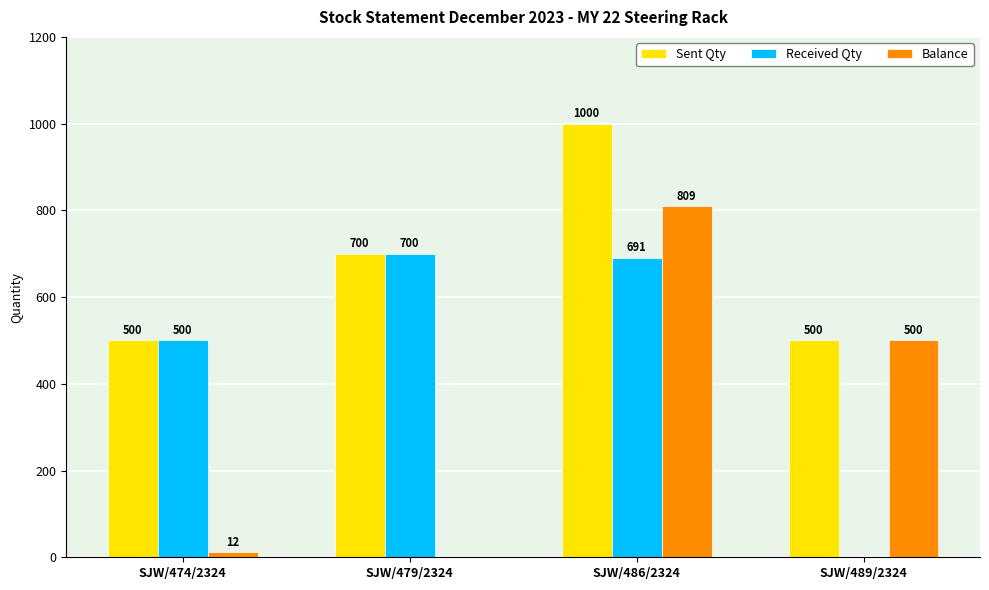

Are the bars grouped side by side (vs. stacked)?

Yes